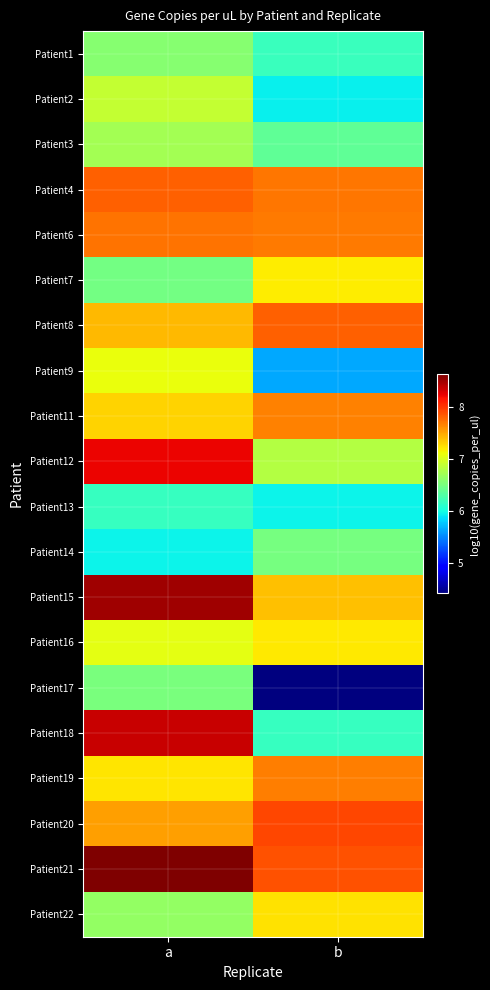

Reading right to left, transcribe all the data shown in this chart.

Patient1: b=6.2	a=6.6
Patient2: b=5.9	a=6.9
Patient3: b=6.4	a=6.7
Patient4: b=7.7	a=7.8
Patient6: b=7.7	a=7.7
Patient7: b=7.2	a=6.5
Patient8: b=7.8	a=7.4
Patient9: b=5.6	a=7.1
Patient11: b=7.7	a=7.3
Patient12: b=6.8	a=8.2
Patient13: b=6.0	a=6.2
Patient14: b=6.5	a=5.9
Patient15: b=7.4	a=8.5
Patient16: b=7.2	a=7.0
Patient17: b=4.4	a=6.5
Patient18: b=6.2	a=8.4
Patient19: b=7.7	a=7.2
Patient20: b=7.9	a=7.5
Patient21: b=7.9	a=8.6
Patient22: b=7.2	a=6.6